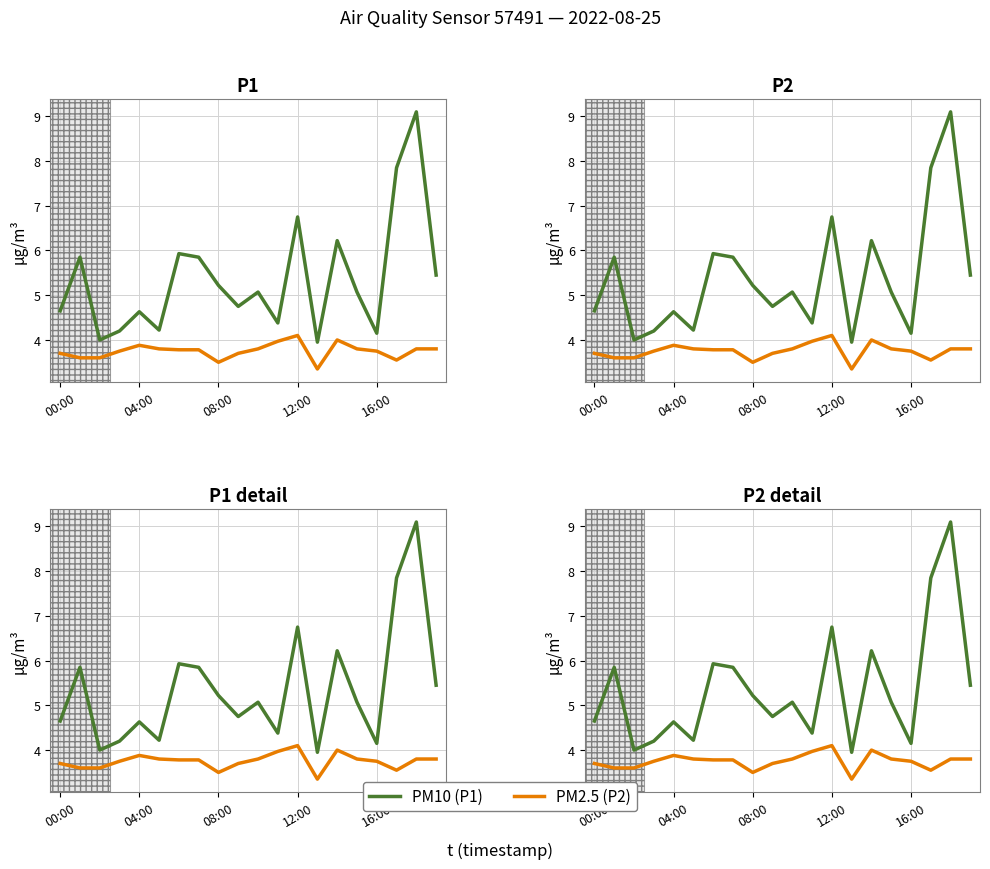

What is the approximate value of PM10 (P1) at 08:00?

5.2